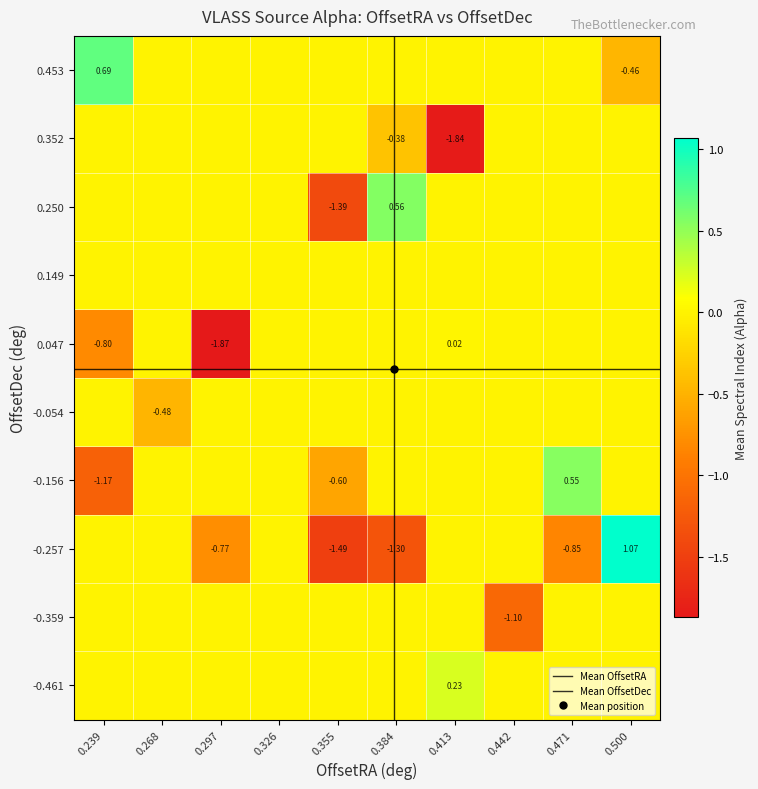

How many data points does each series have?

20